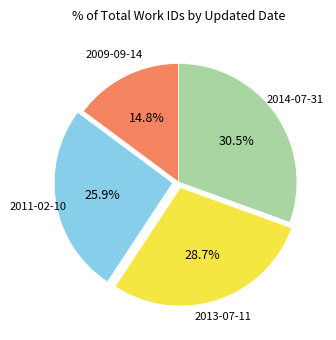

Is there a majority slice in this chart?

No